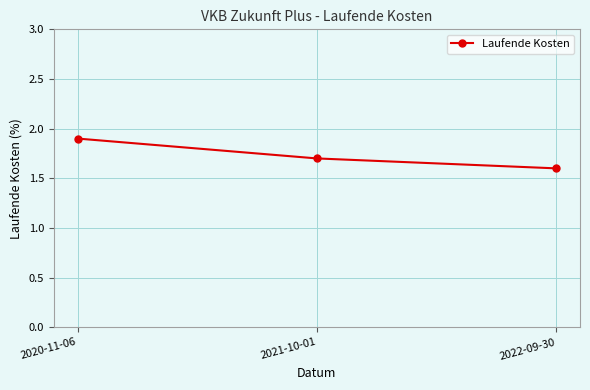

Is it true that the value at 2022-09-30 is 0.4?

False